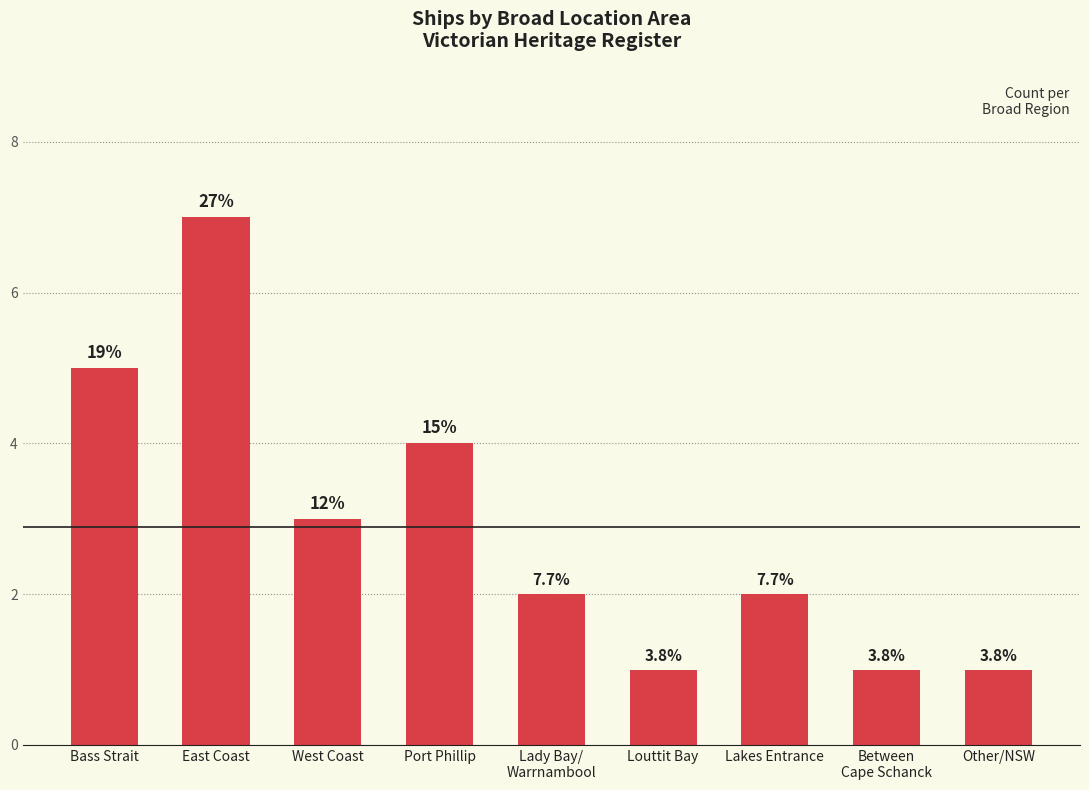

What is the greatest value displayed?

7